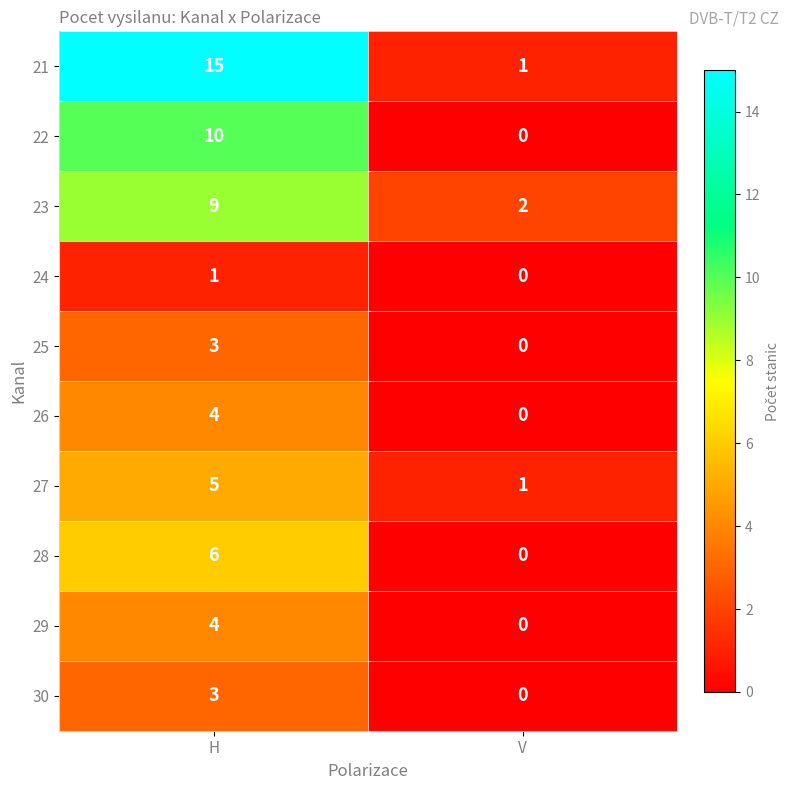

Which series has the largest range (max minus min)?

21